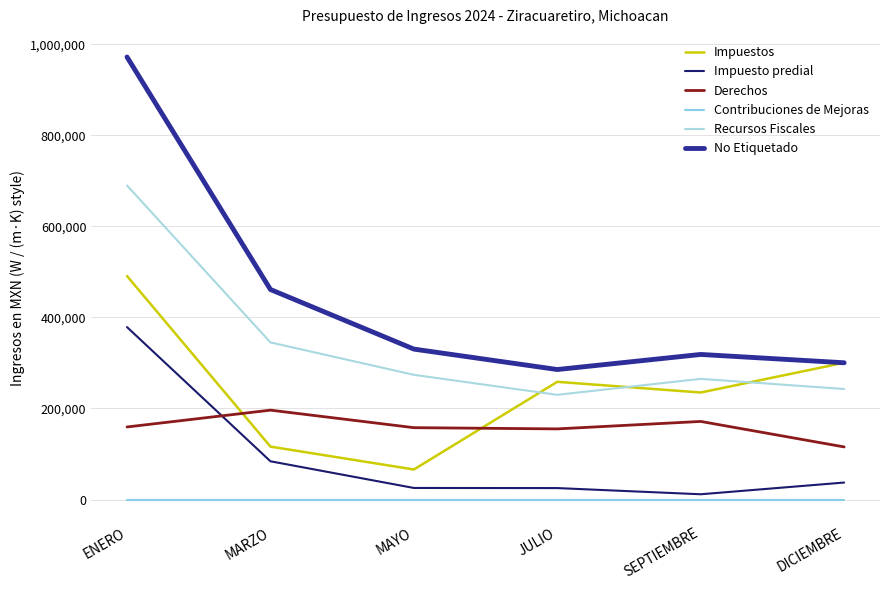

At which label does Derechos reach its minimum?

DICIEMBRE